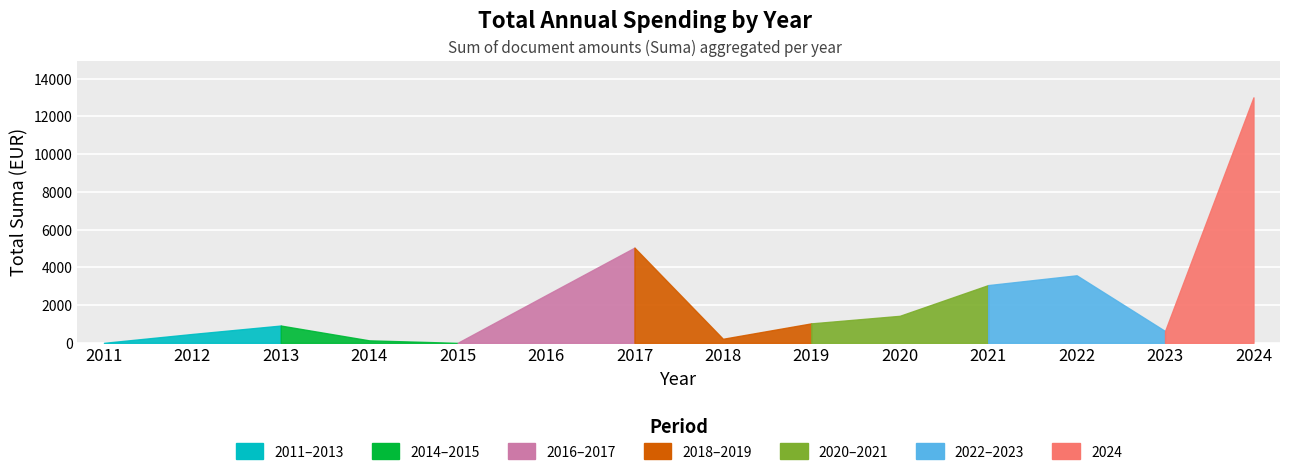

Is it true that the value at 2022 is 5276.8?

False